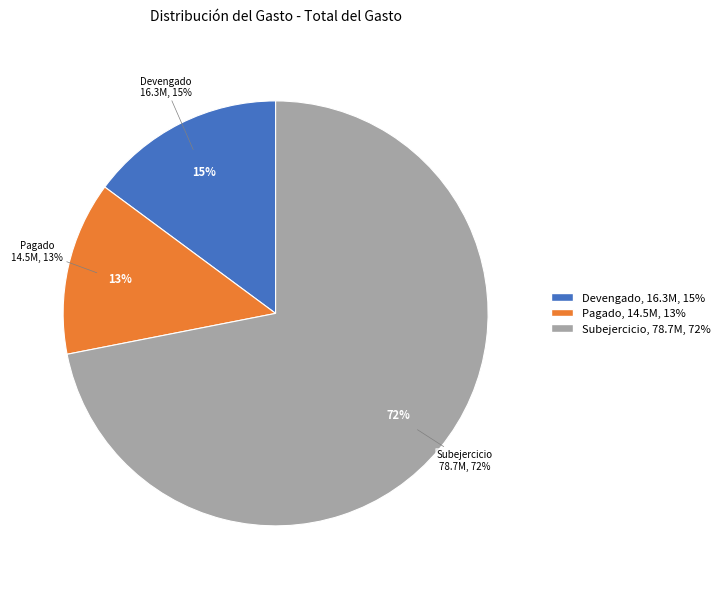

What is the ratio of the value at Pagado to the value at Subejercicio?

0.2